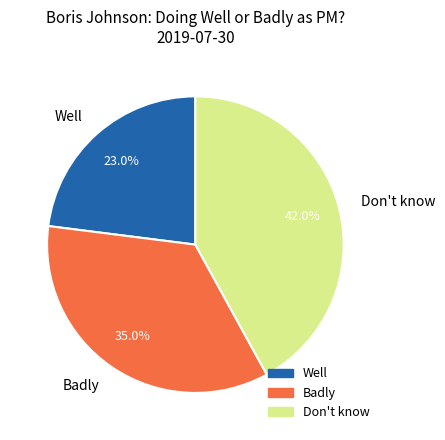

The Badly slice represents 42% of the pie. True or false?

False